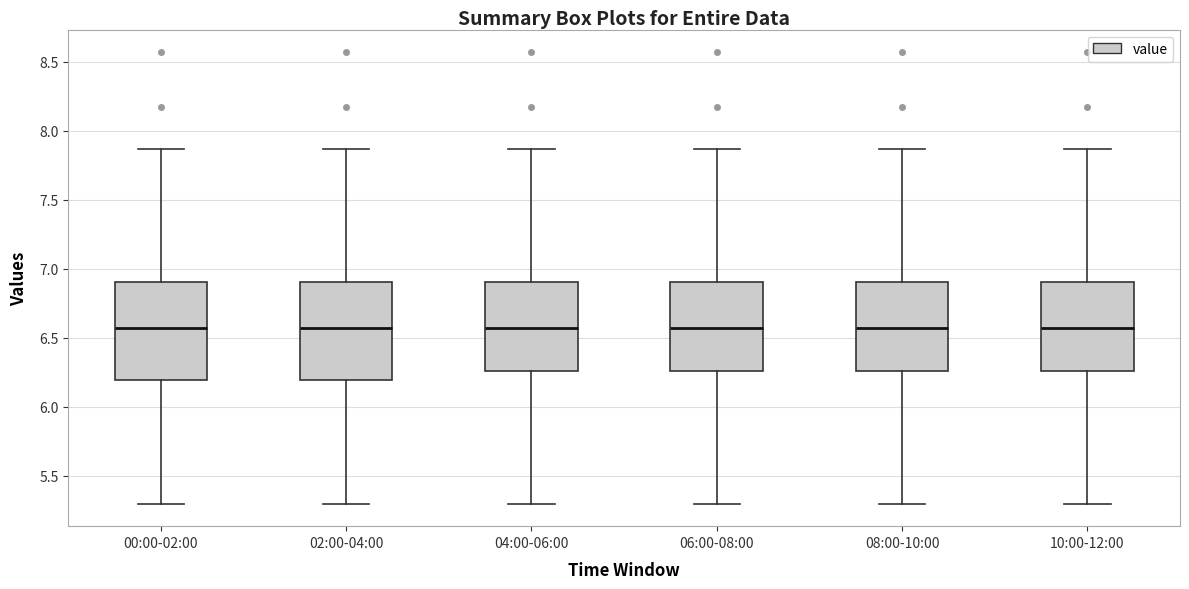

Reading left to right, read every box against the y-axis: the position of its median line, the range the box covers, and the ends of its whiskers. The values are not printed on the chart, so give them approximately, as read against the axis.

00:00-02:00: median 6.55, box 6.20 to 6.90, whiskers 5.30 to 7.85
02:00-04:00: median 6.55, box 6.20 to 6.90, whiskers 5.30 to 7.85
04:00-06:00: median 6.55, box 6.25 to 6.90, whiskers 5.30 to 7.85
06:00-08:00: median 6.55, box 6.25 to 6.90, whiskers 5.30 to 7.85
08:00-10:00: median 6.55, box 6.25 to 6.90, whiskers 5.30 to 7.85
10:00-12:00: median 6.55, box 6.25 to 6.90, whiskers 5.30 to 7.85